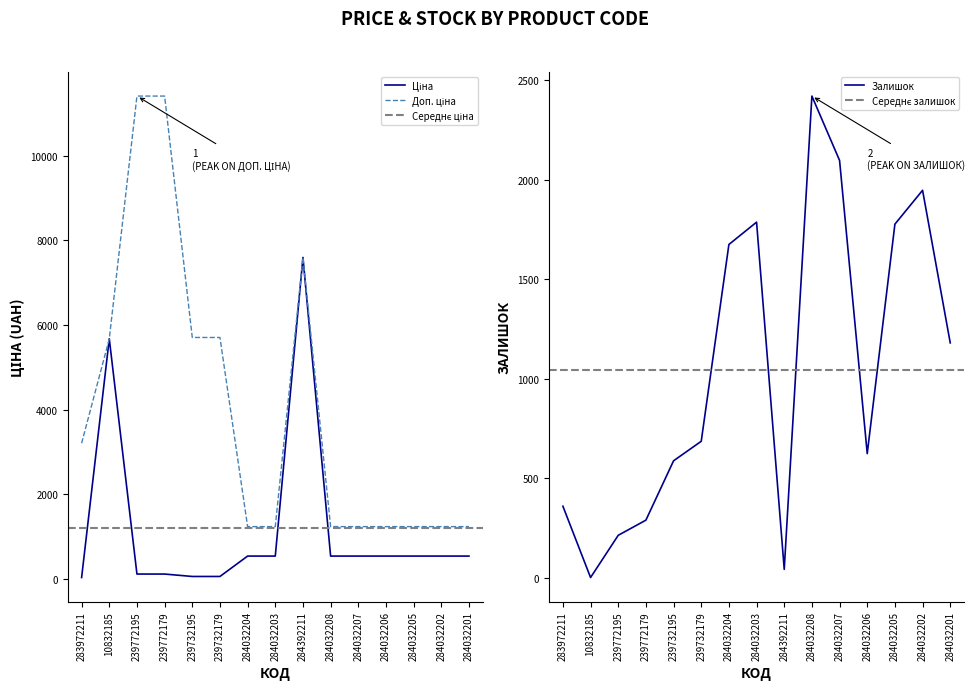

What is the label of the 11th point from the right?

239732195